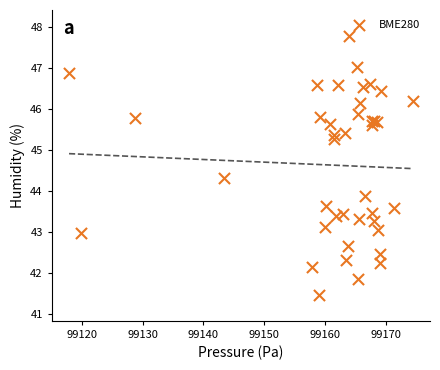

What Y value in the scatter plot is closest to 44?

43.9